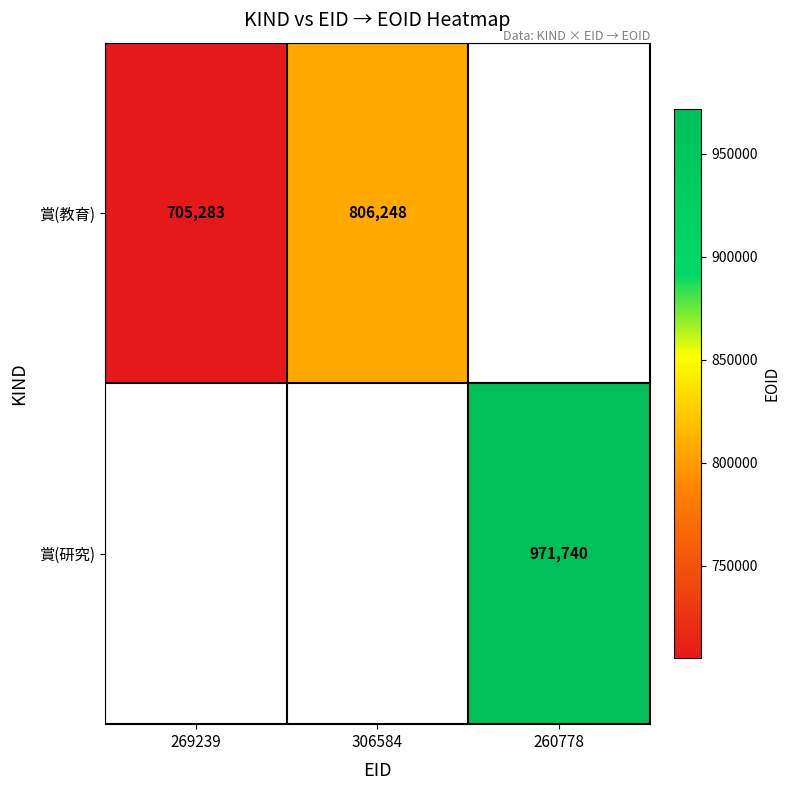

The 賞(教育) series shows 806248 at 306584. True or false?

True